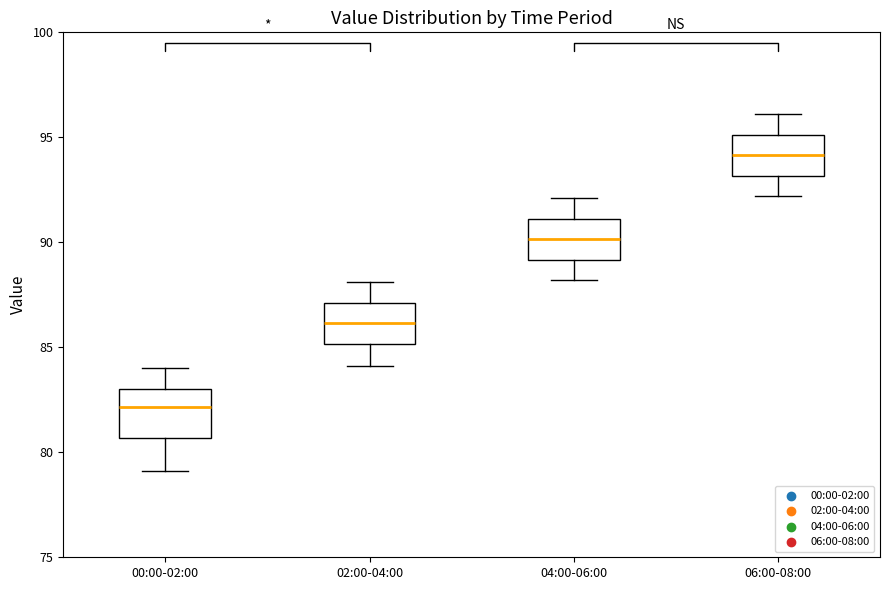

Where does the upper whisker of the box for 00:00-02:00 end on the y-axis? The values are not printed on the chart, so give them approximately, as read against the axis.

84.0